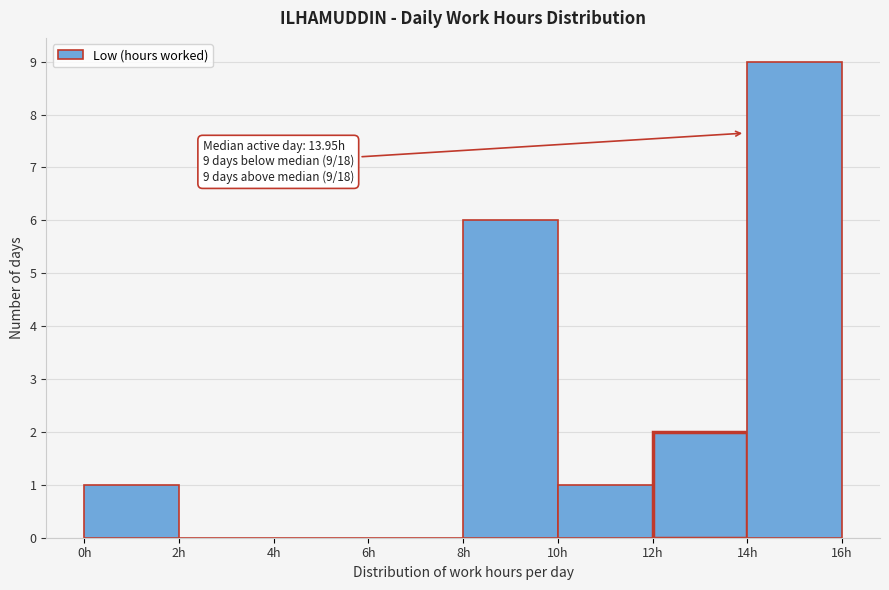

Over which range of the x-axis is the bar tallest?

14 to 16